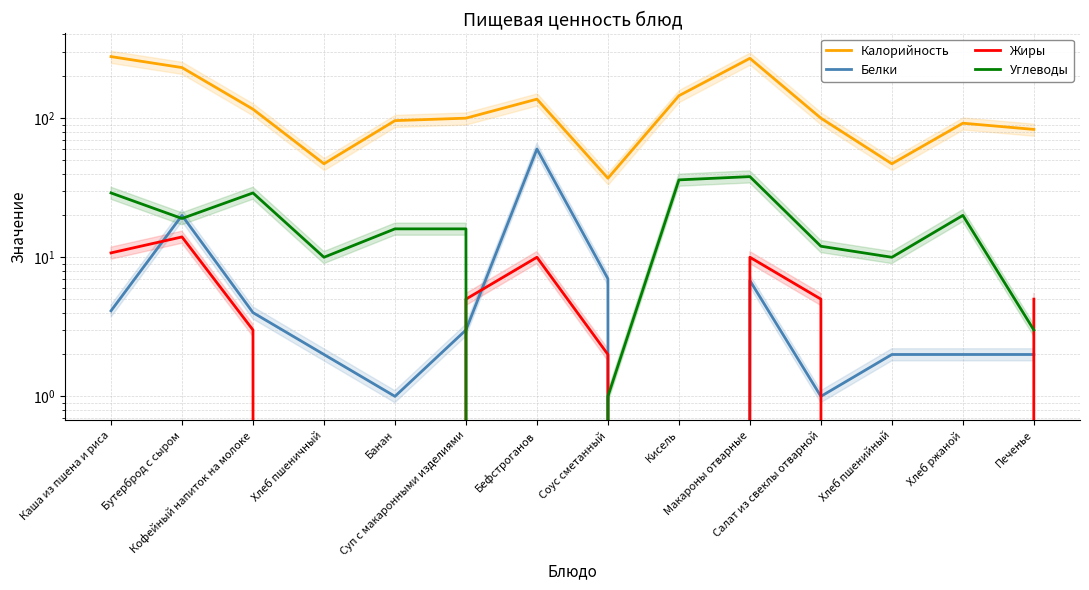

How many categories are shown in the chart?

14